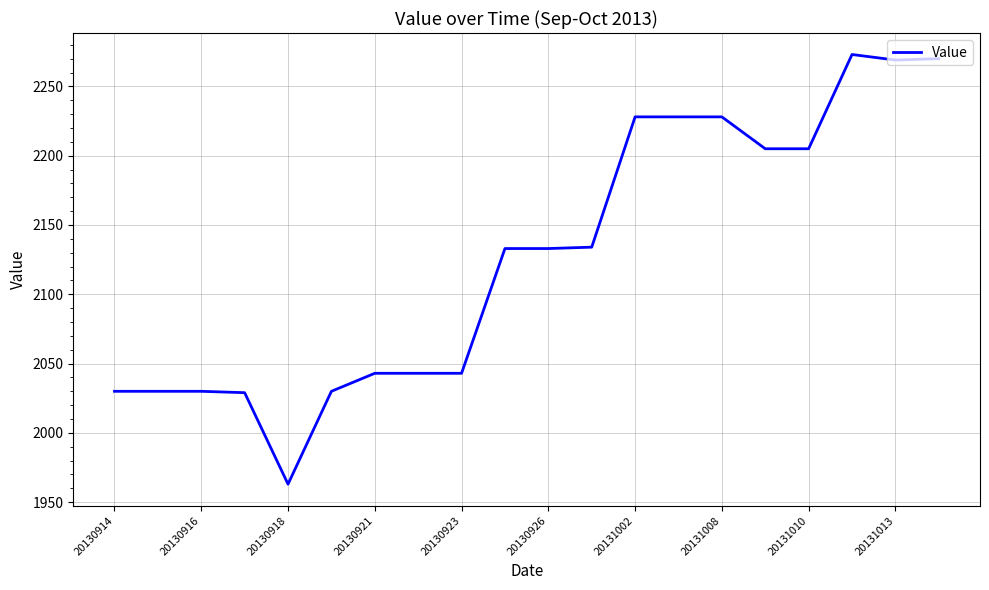

What is the difference between the maximum and minimum values?

310